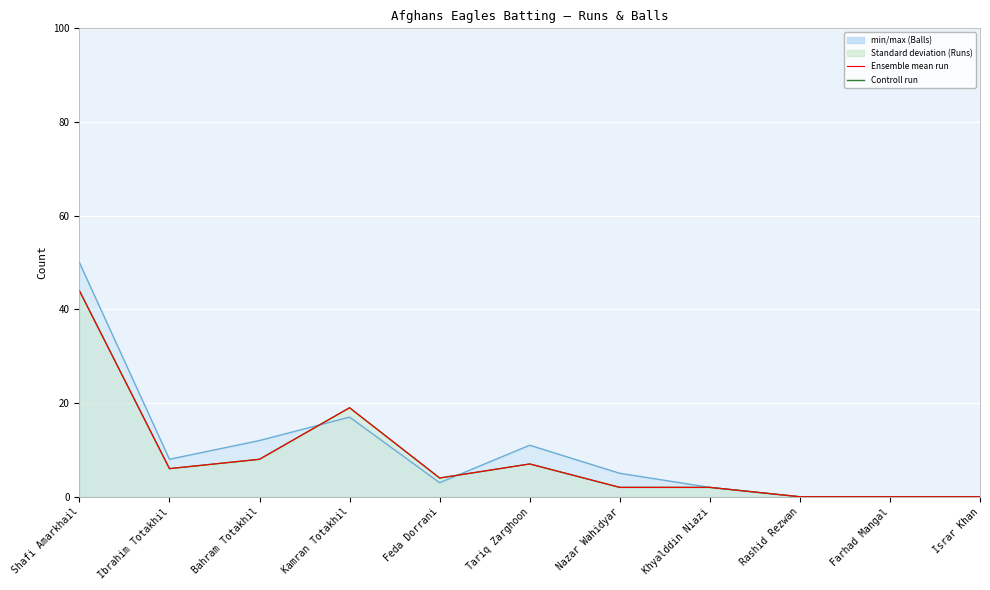

The value at Feda Dorrani is 4. True or false?

True